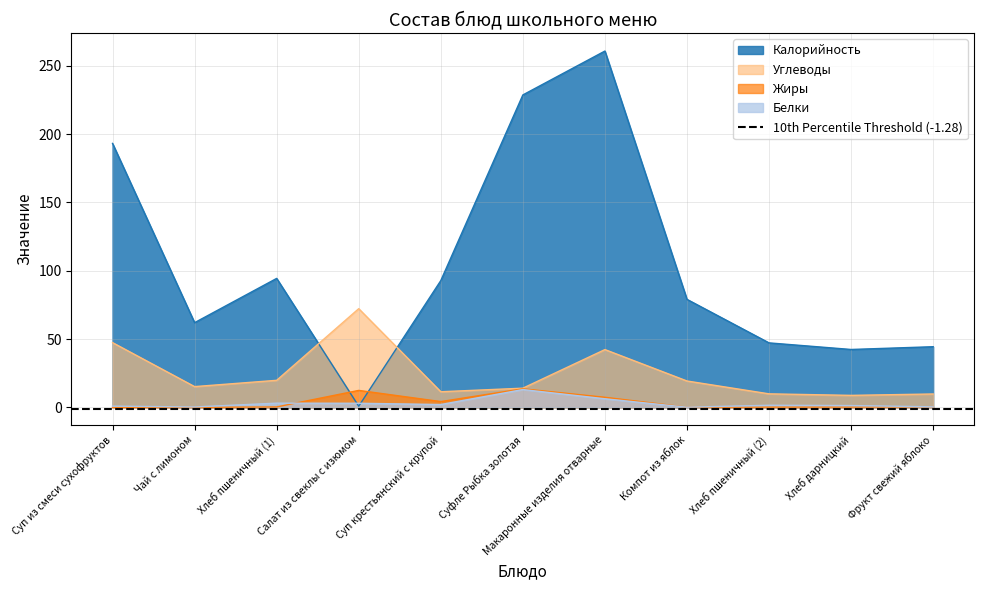

What is the difference between the maximum and minimum values in the Калорийность series?

260.0